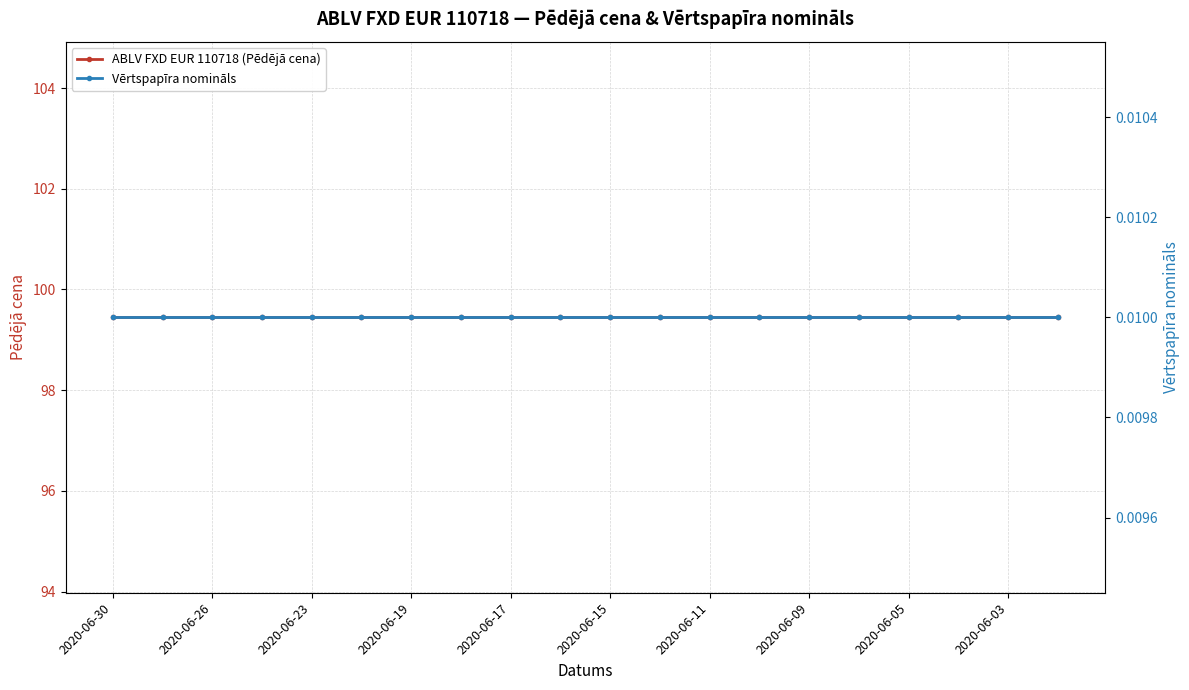

What is the approximate value of ABLV FXD EUR 110718 (Pēdējā cena) at 2020-06-17?

99.4